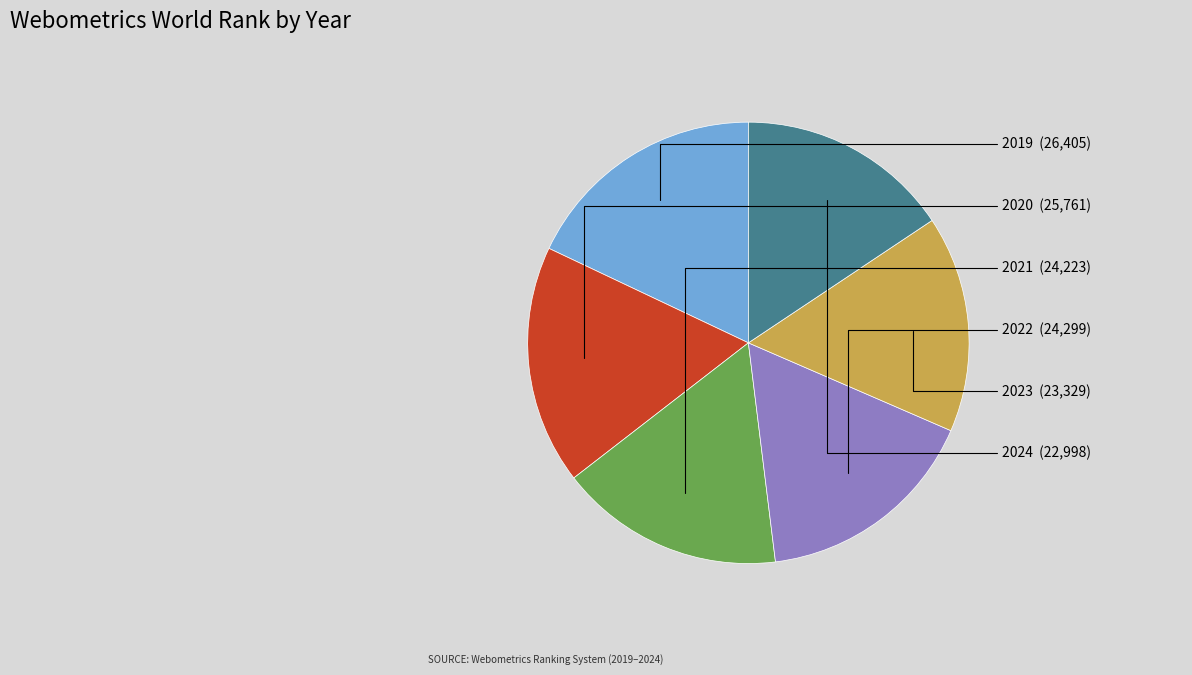

Is there any slice that represents more than half of the pie?

No